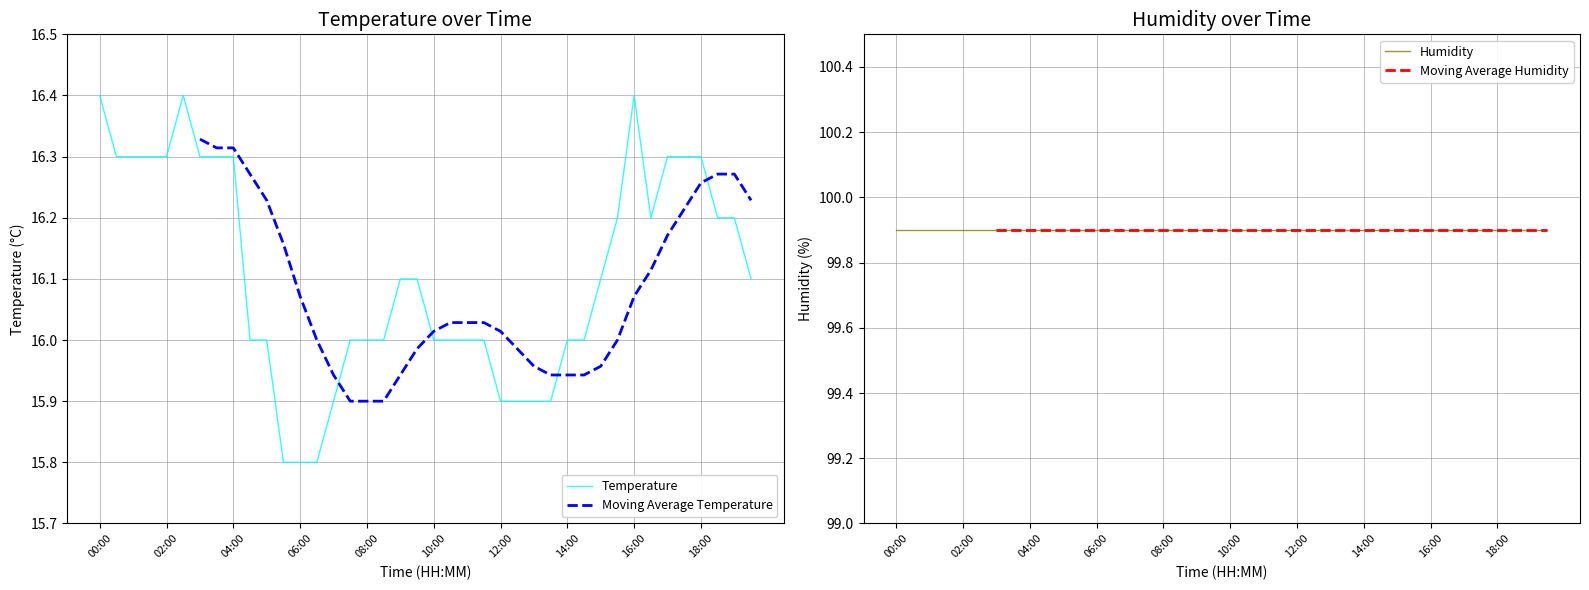

True or false: Humidity has more than 0 points higher than both neighbors.

False